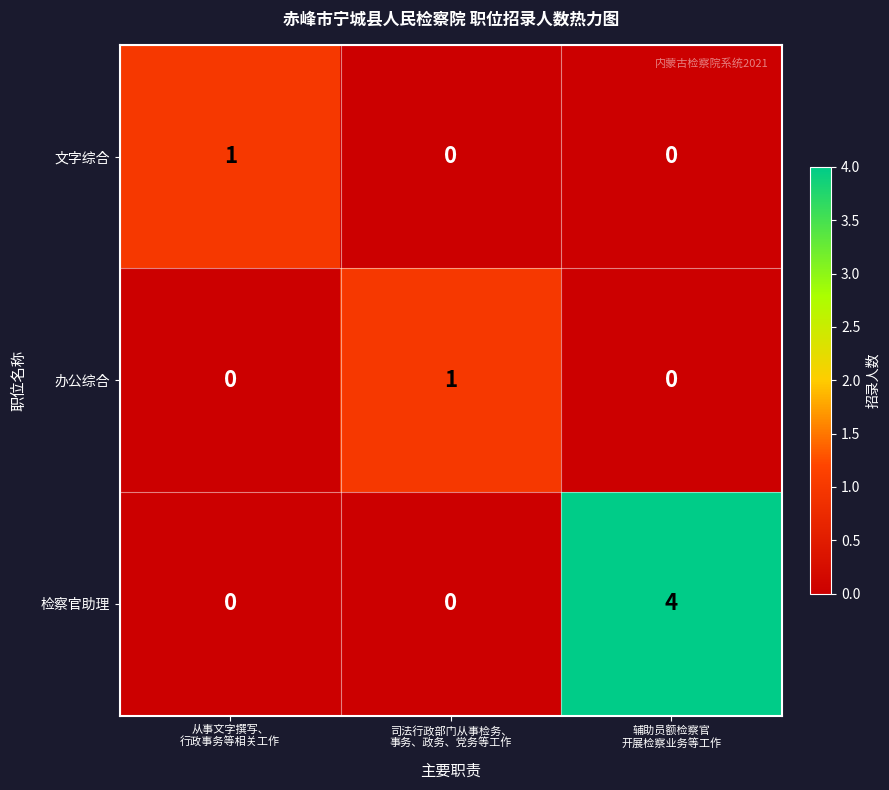

Reading left to right, extract all data points from this chart.

文字综合: 1	0	0
办公综合: 0	1	0
检察官助理: 0	0	4